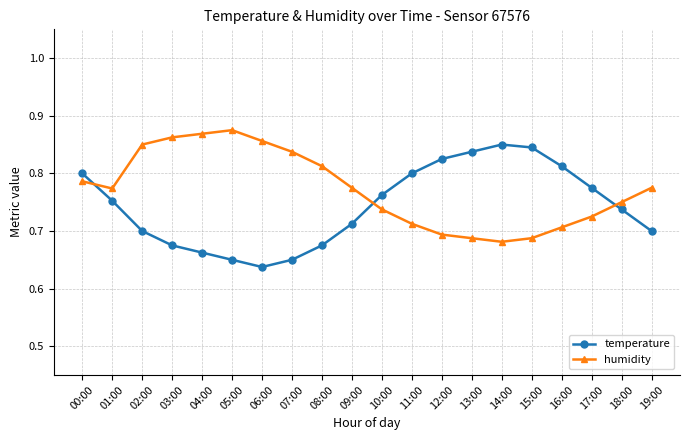

Does the chart have visible grid lines?

Yes